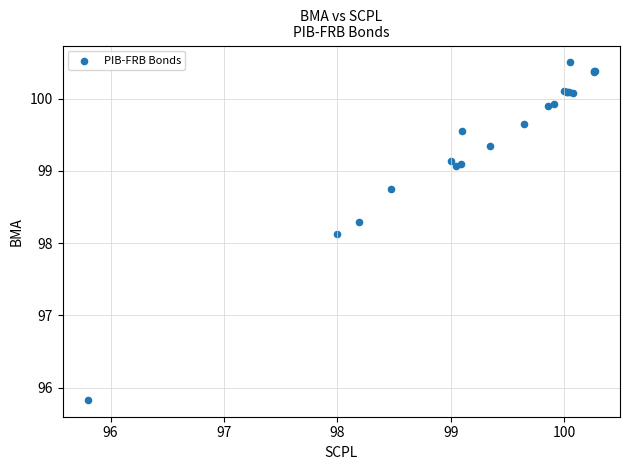

What Y value in the scatter plot is closest to 98?

98.1